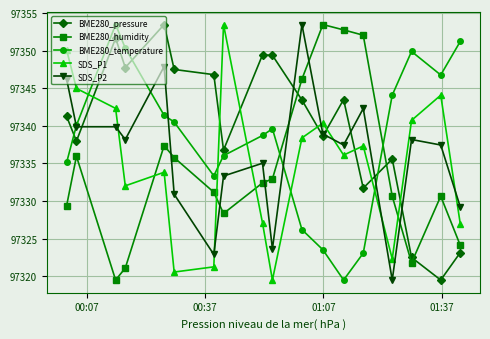

How many data points in SDS_P2 are above 97338?

9